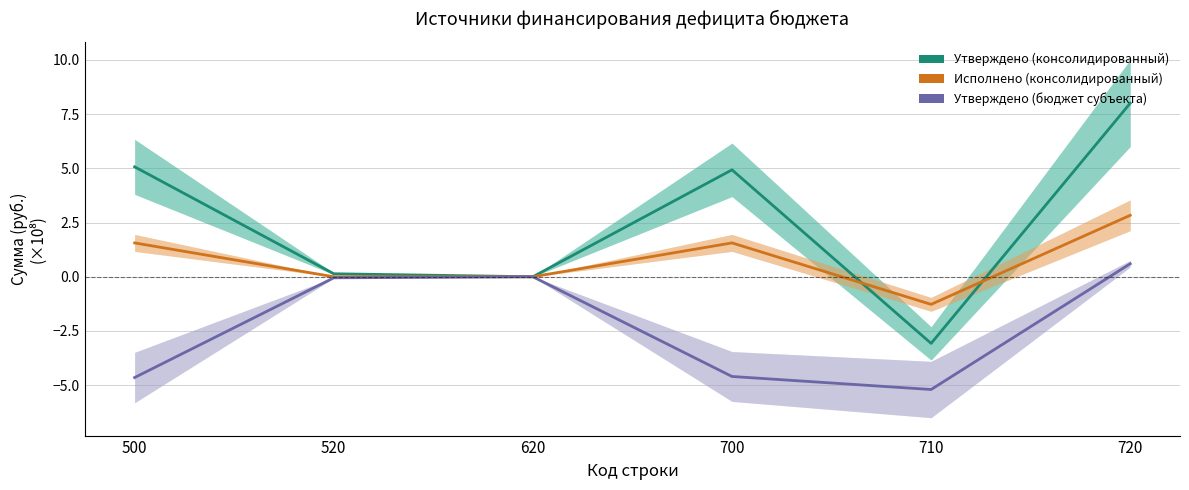

How many interior local peaks does the Исполнено (консолидированный) series have?

1